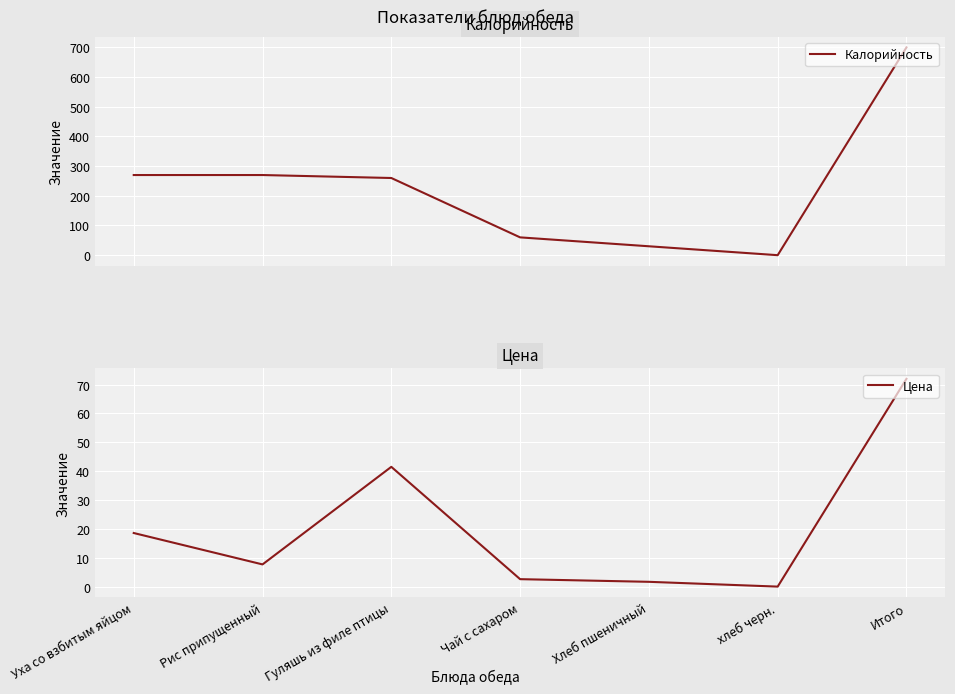

Reading left to right, what are all the values shown in this chart?

Калорийность: Уха со взбитым яйцом=270.0	Рис припущенный=270.0	Гуляшь из филе птицы=260.0	Чай с сахаром=60.0	Хлеб пшеничный=30.0	хлеб черн.=0.0	Итого=700.0
Цена: Уха со взбитым яйцом=18.6	Рис припущенный=7.7	Гуляшь из филе птицы=41.5	Чай с сахаром=2.6	Хлеб пшеничный=1.7	хлеб черн.=0.0	Итого=72.0